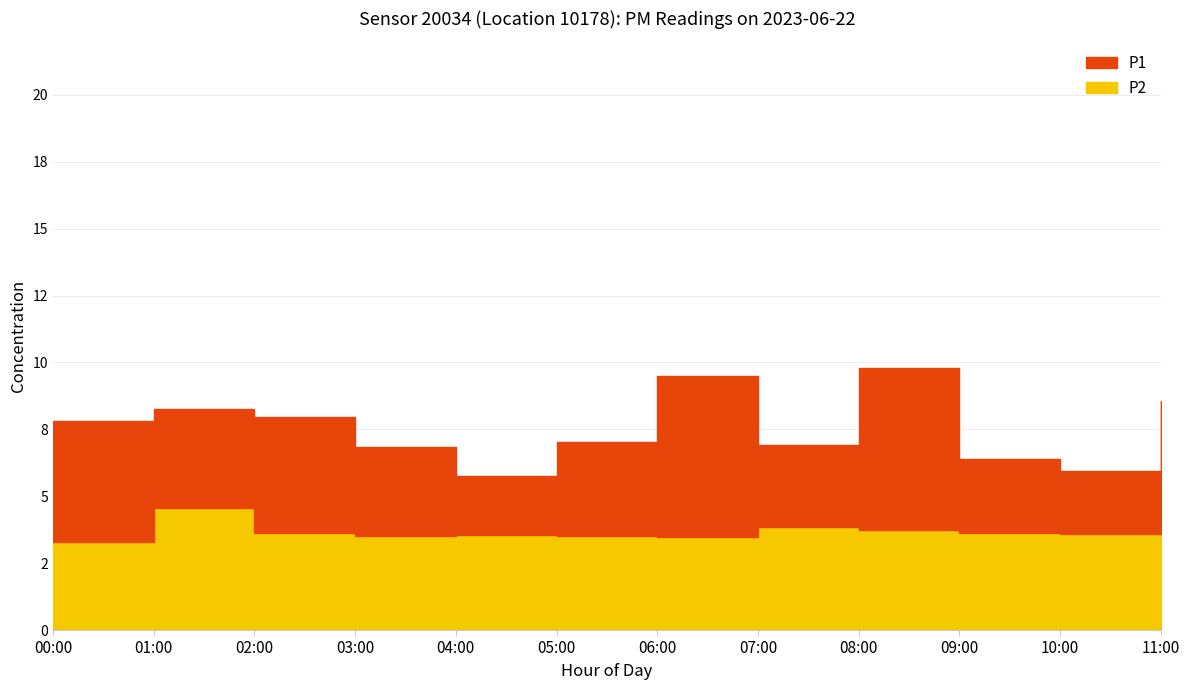

Does the chart have visible grid lines?

Yes